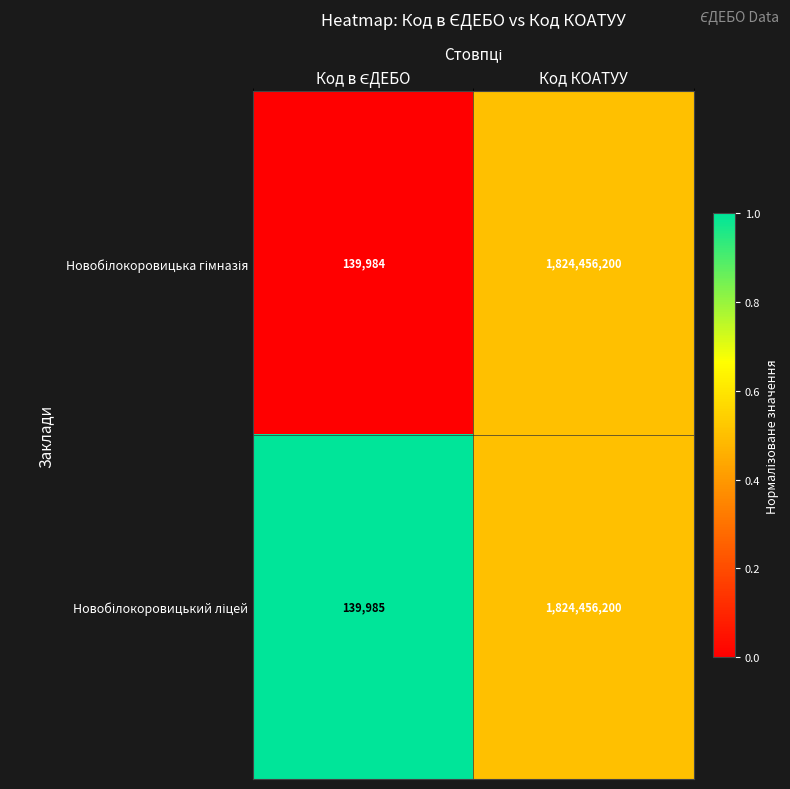

What is the minimum value shown in the chart?

139984